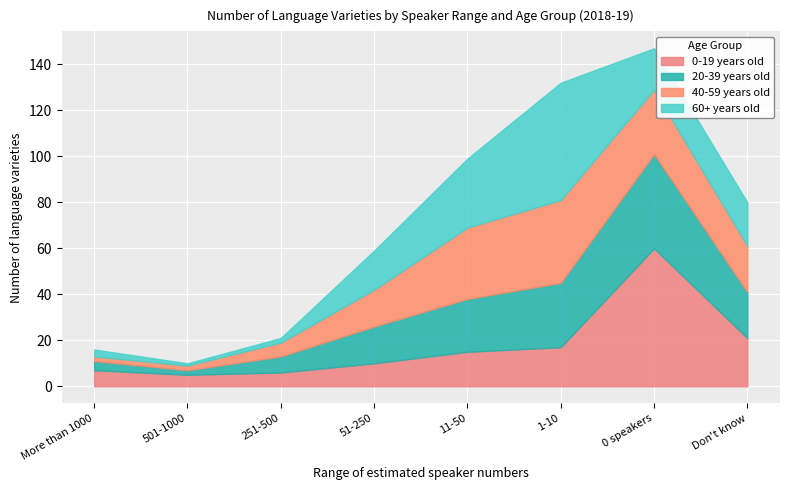

True or false: 0-19 years old has a value of 2 at 51-250.

False